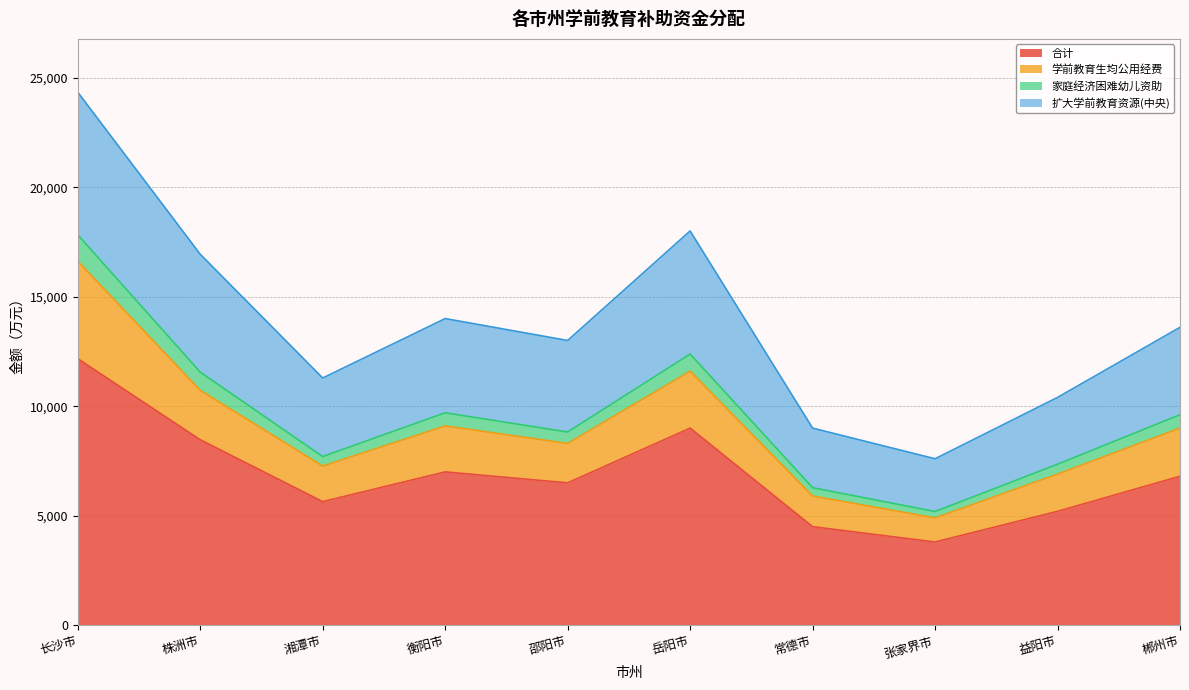

At which category is the sum across all series the highest?

长沙市